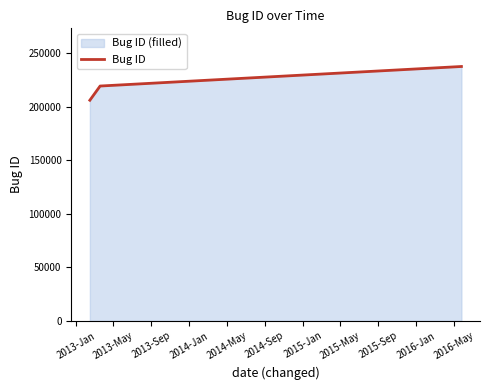

What is the greatest value displayed?

237813